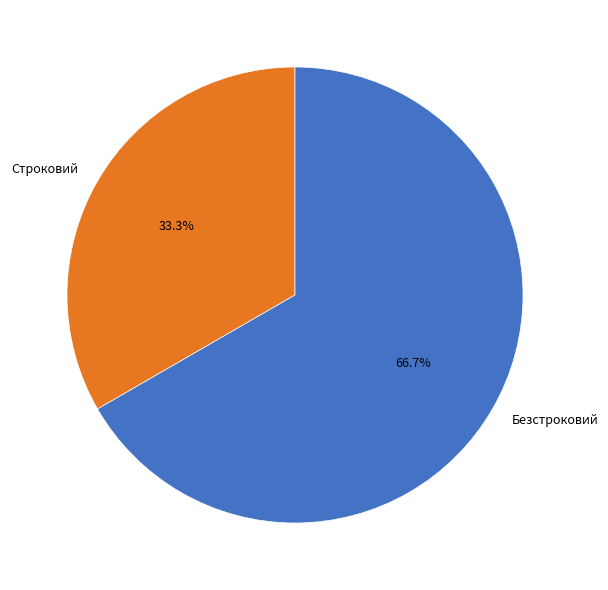

How many segments does this pie chart have?

2